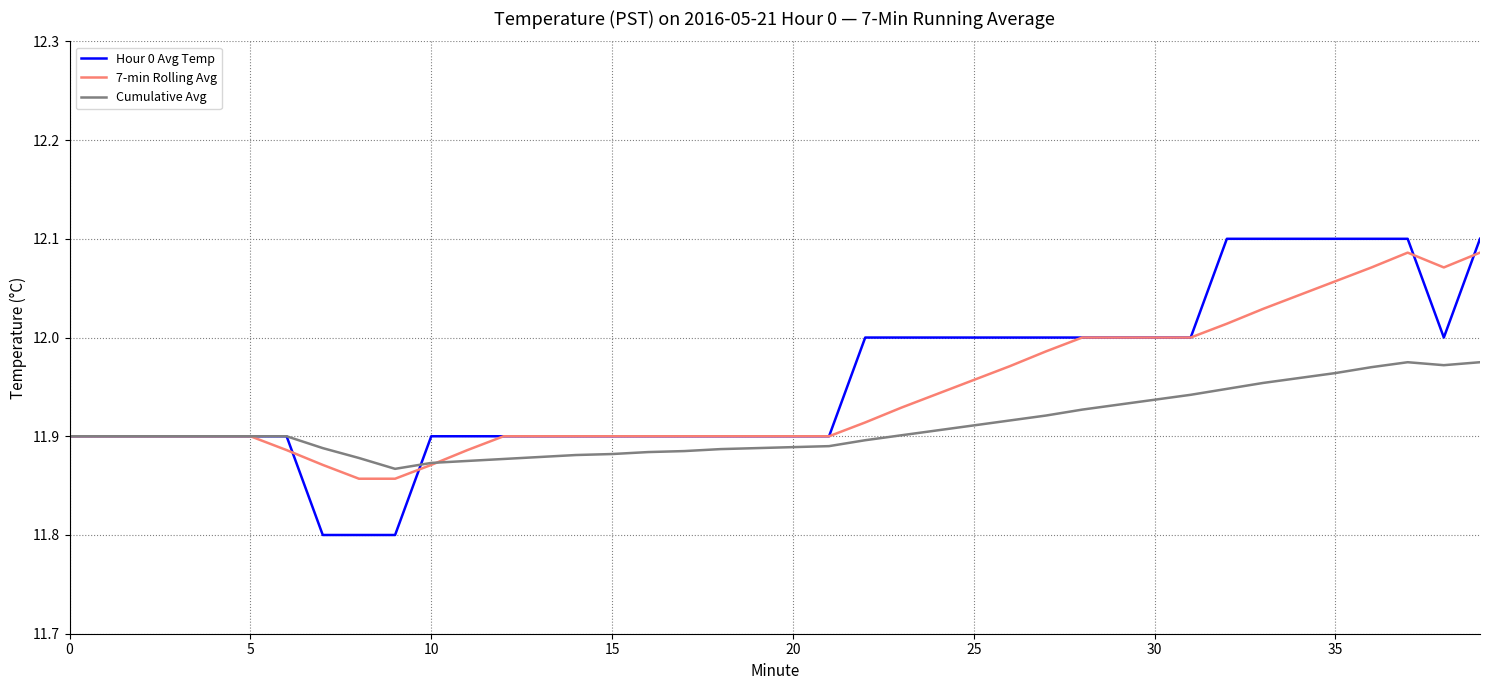

What is the smallest value displayed?

11.8